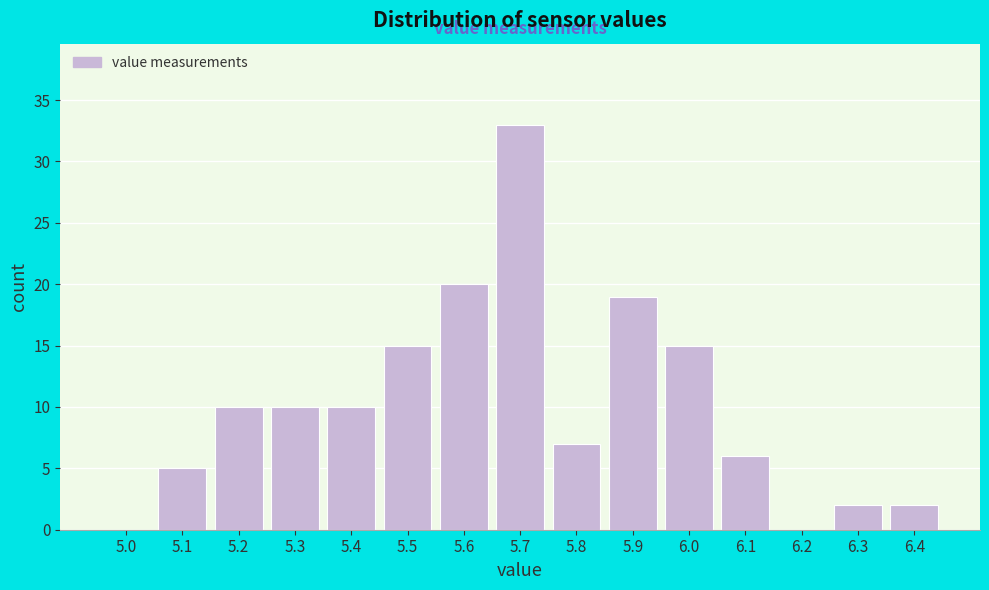

Reading left to right, list all the values displayed in this chart.

5.0=0	5.1=5	5.2=10	5.3=10	5.4=10	5.5=15	5.6=20	5.7=33	5.8=7	5.9=19	6.0=15	6.1=6	6.2=0	6.3=2	6.4=2